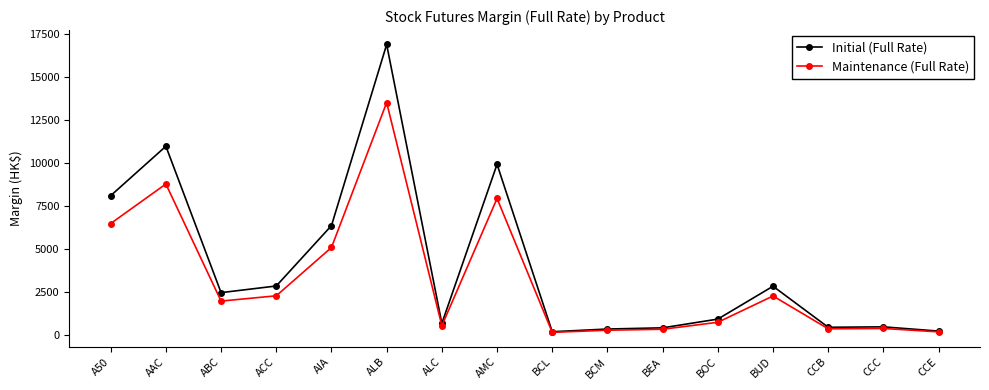

At which category is the sum across all series the highest?

ALB